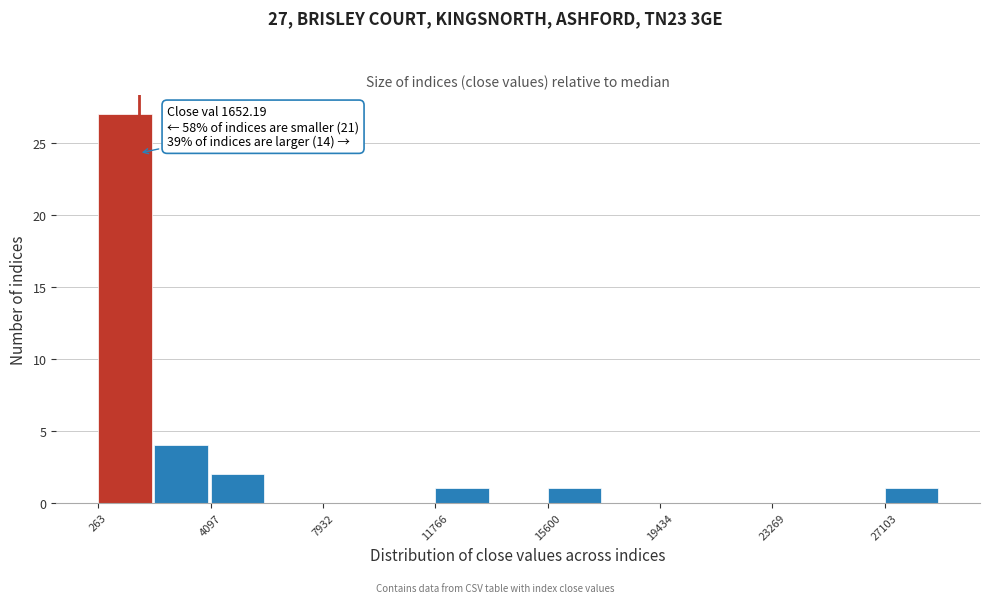

Read against the x-axis, roughly where is the centre of the tallest bar?

1000